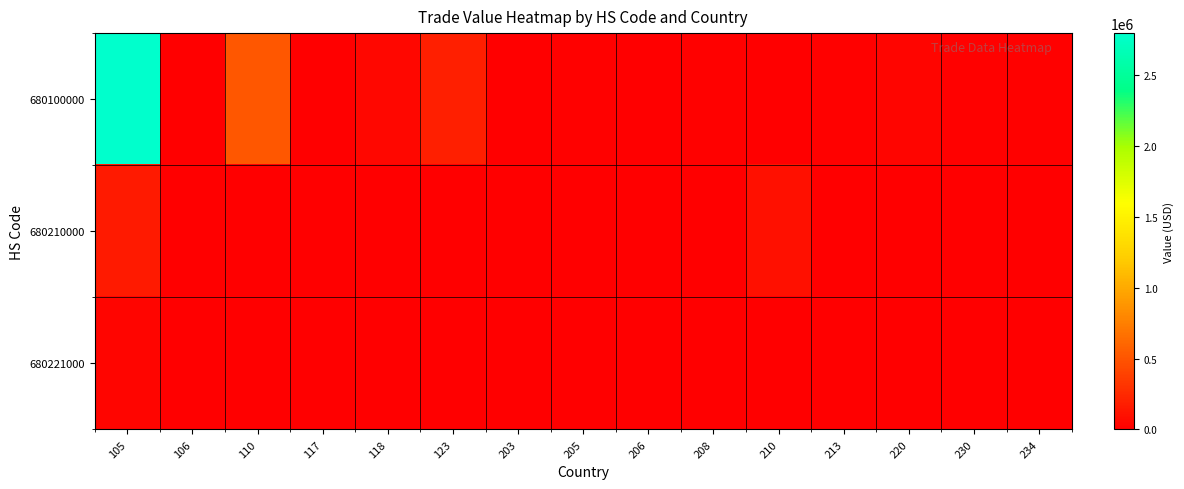

Which category has the lowest value across all series?

106